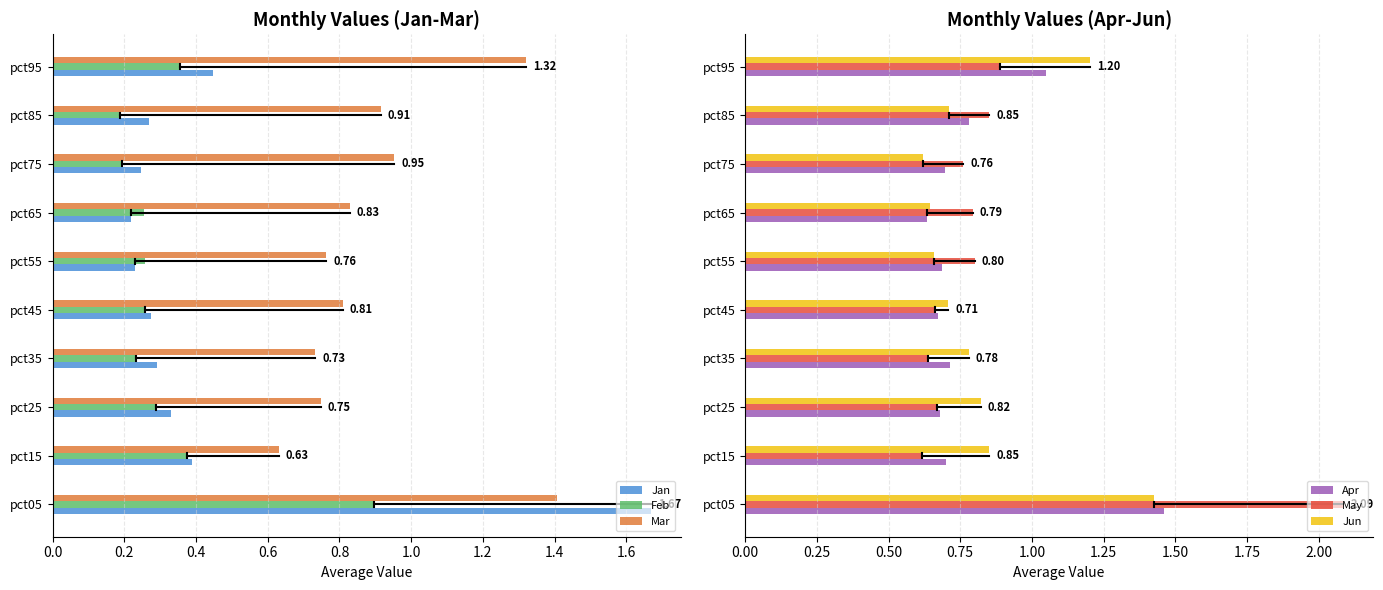

Are the bars horizontal?

Yes